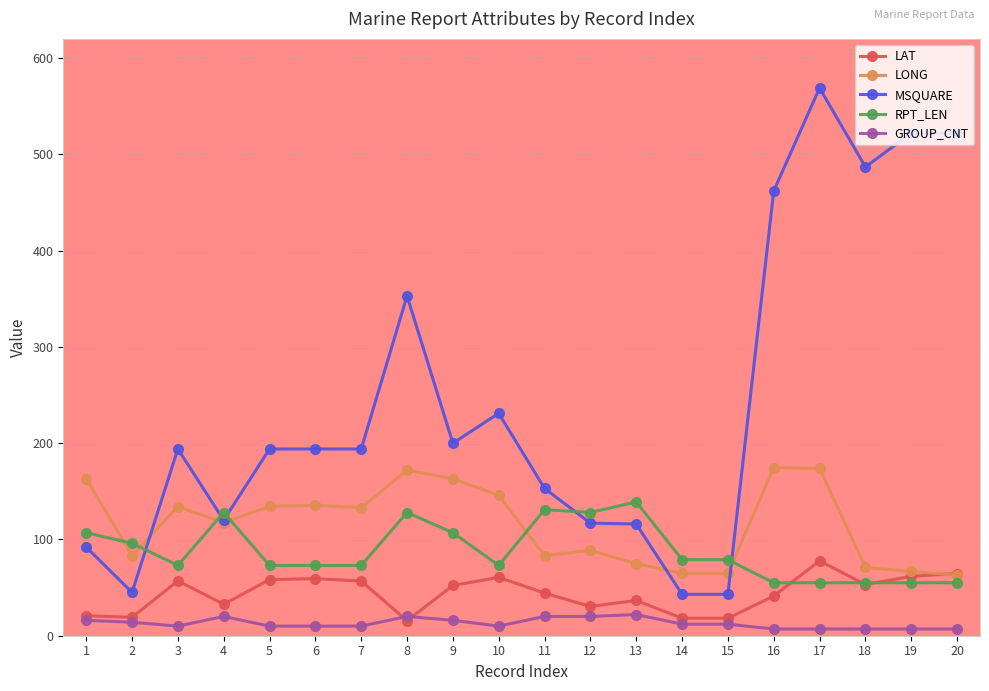

Is this an area chart (filled region under the line)?

No